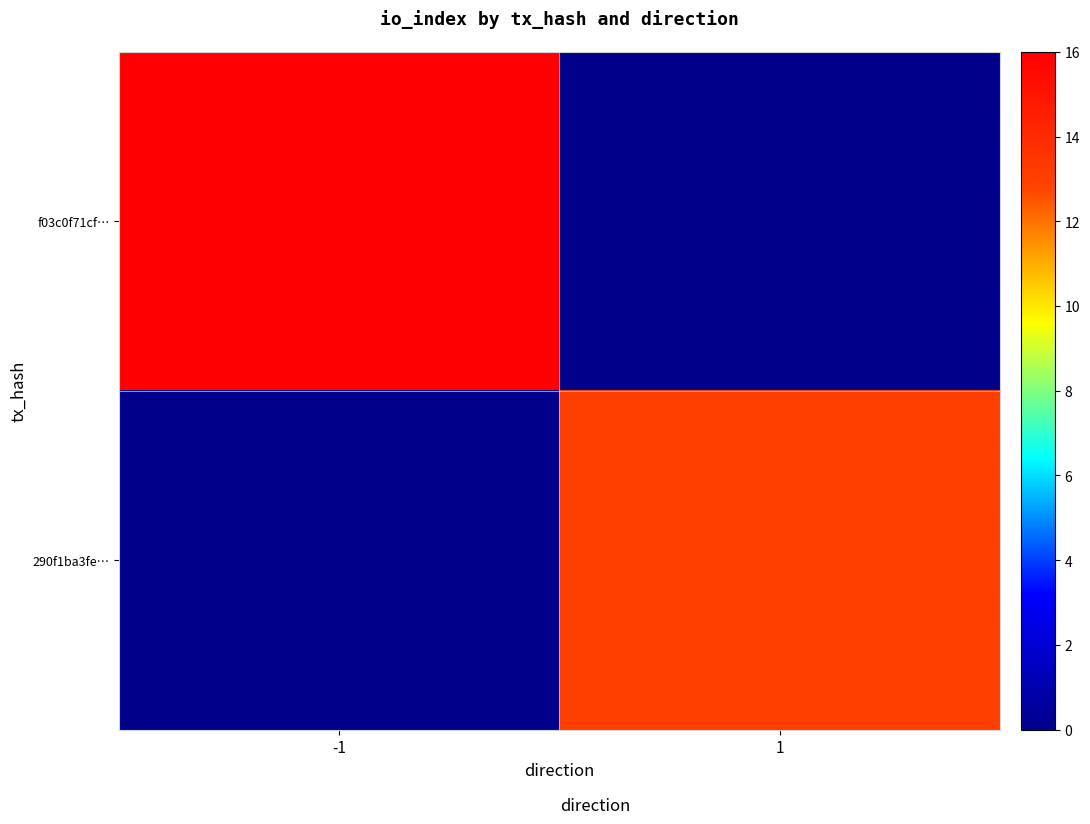

What is the difference between the highest and lowest values at -1?

16